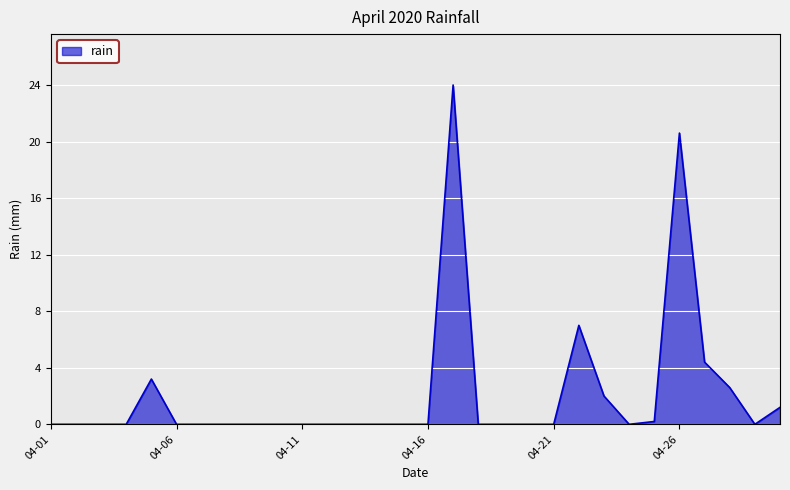

Reading left to right, what are all the values shown in this chart?

0.0	0.0	0.0	0.0	3.2	0.0	0.0	0.0	0.0	0.0	0.0	0.0	0.0	0.0	0.0	0.0	24.0	0.0	0.0	0.0	0.0	7.0	2.0	0.0	0.2	20.6	4.4	2.6	0.0	1.2